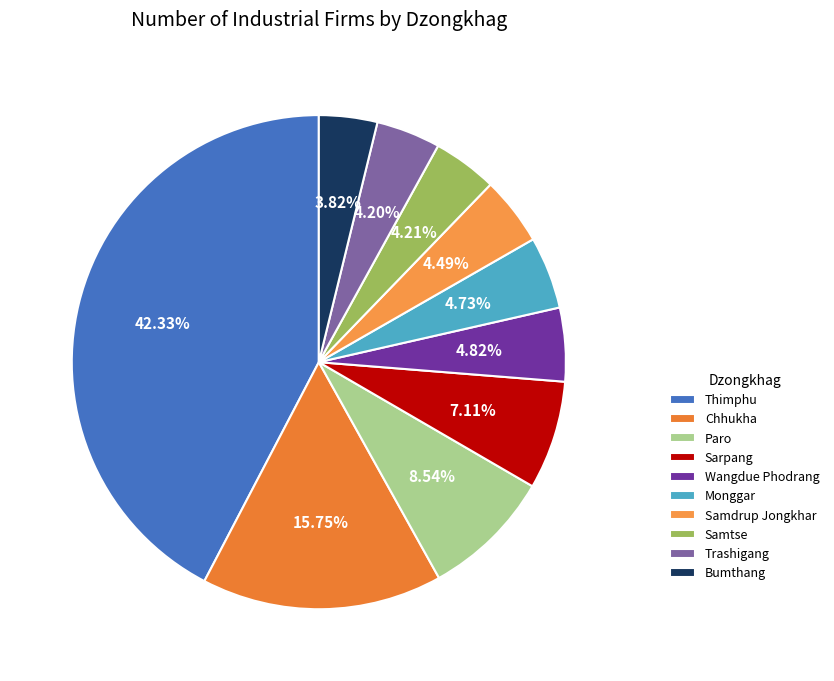

Which slice is the largest?

Thimphu